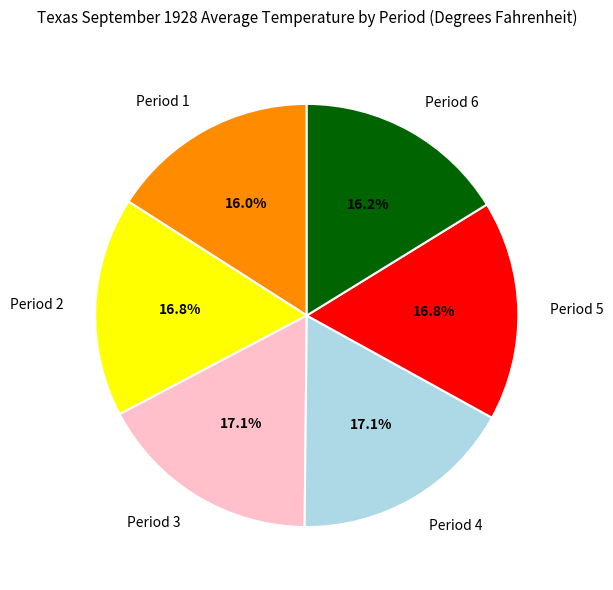

Is Period 5 the majority of the pie?

No